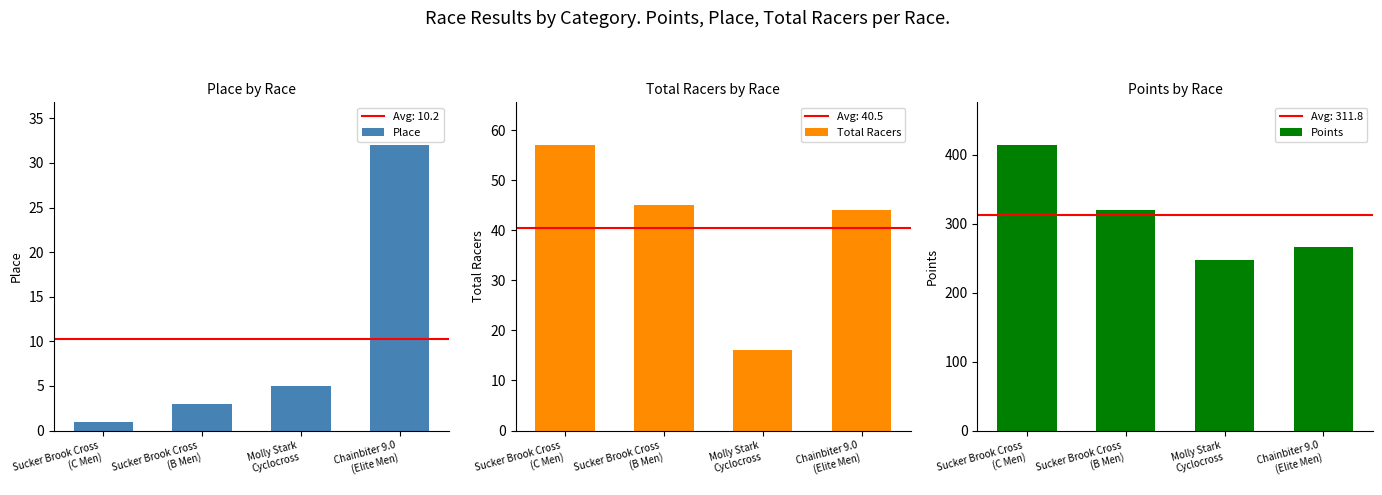

What is the label of the 3rd bar from the left?

Molly Stark
Cyclocross